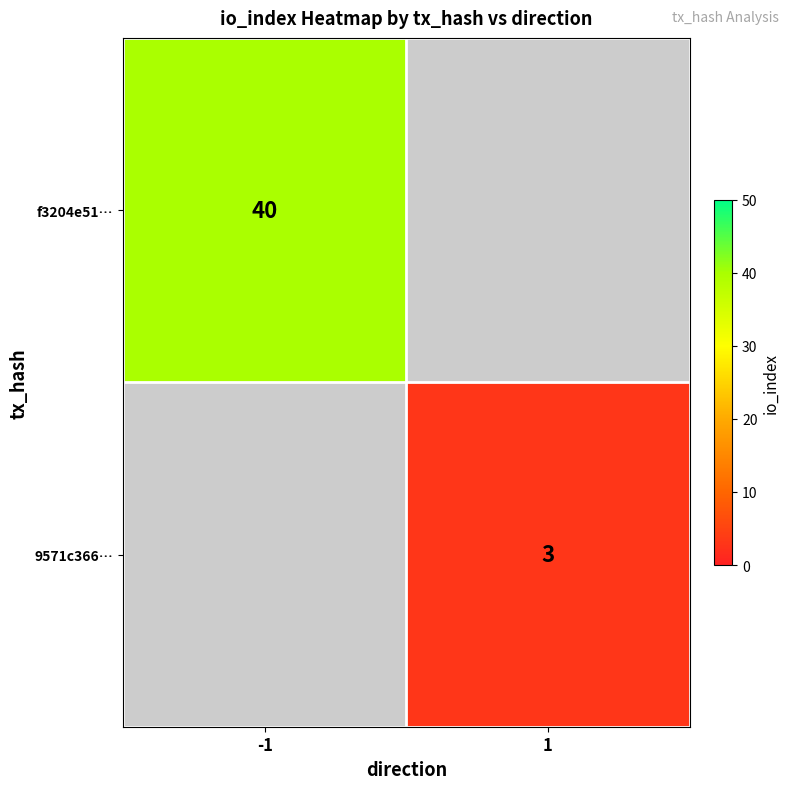

What is the greatest value displayed?

40.0